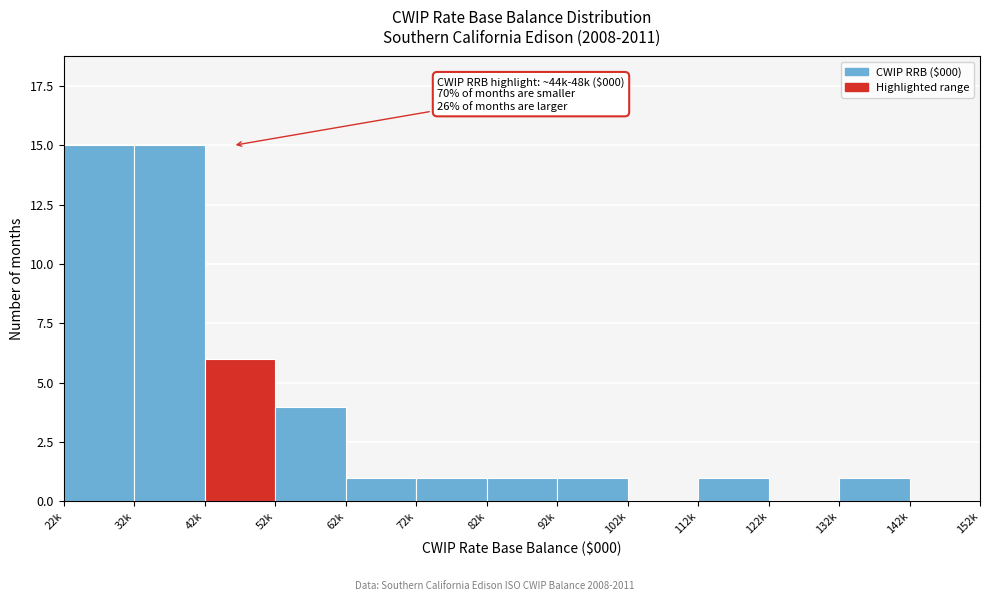

Reading right to left, what are all the values shown in this chart?

142k=0	132k=1	122k=0	112k=1	102k=0	92k=1	82k=1	72k=1	62k=1	52k=4	42k=6	32k=15	22k=15